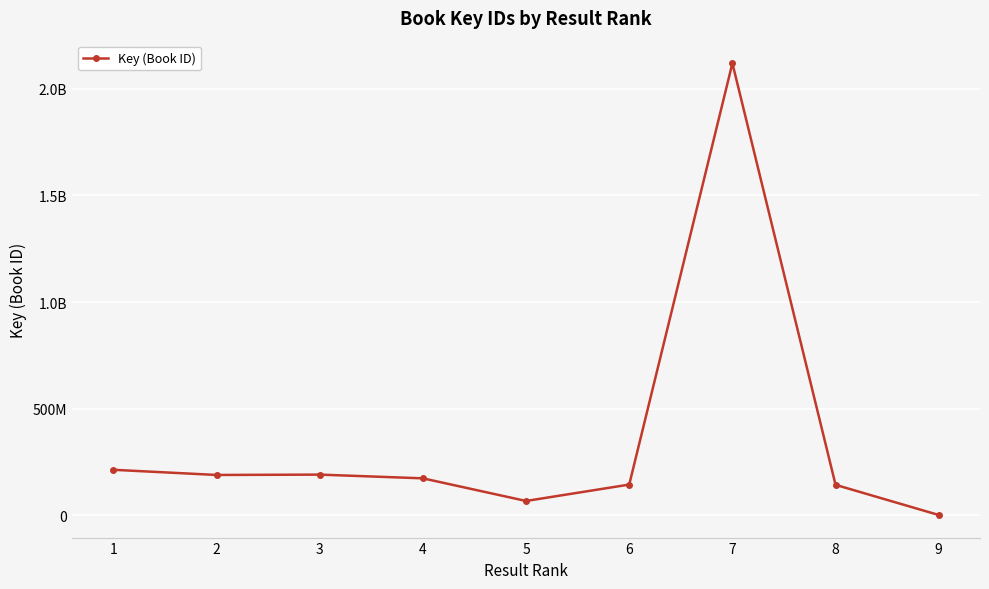

Where is the first local minimum?

2